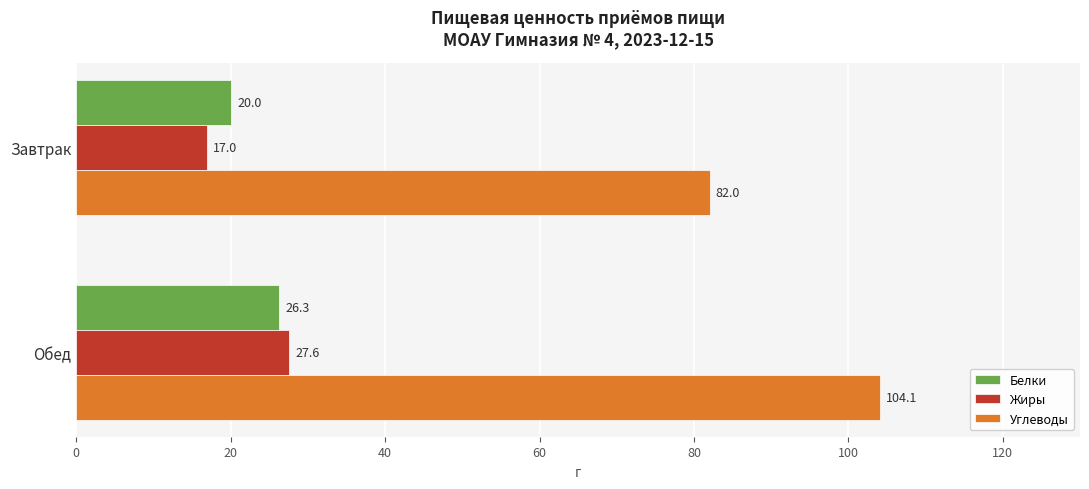

Which series changed the most between Завтрак and Обед?

Углеводы